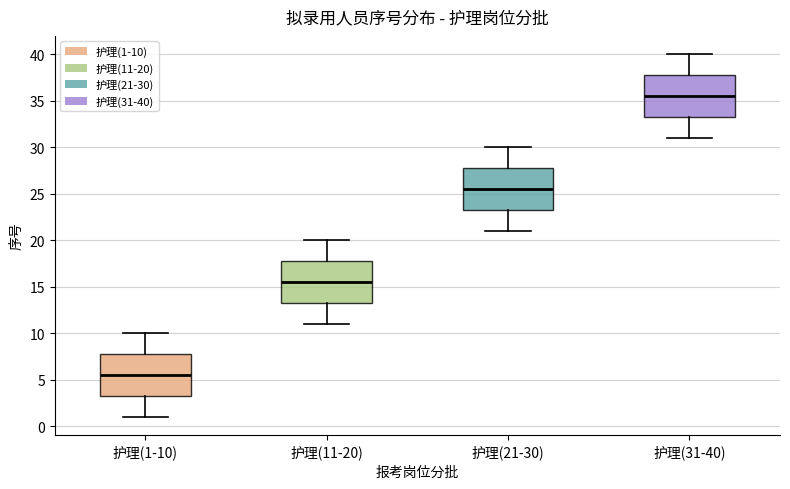

Reading left to right, read every box against the y-axis: the position of its median line, the range the box covers, and the ends of its whiskers. The values are not printed on the chart, so give them approximately, as read against the axis.

护理(1-10): median 5.5, box 3.5 to 8.0, whiskers 1.0 to 10.0
护理(11-20): median 15.5, box 13.5 to 18.0, whiskers 11.0 to 20.0
护理(21-30): median 25.5, box 23.5 to 28.0, whiskers 21.0 to 30.0
护理(31-40): median 35.5, box 33.5 to 38.0, whiskers 31.0 to 40.0